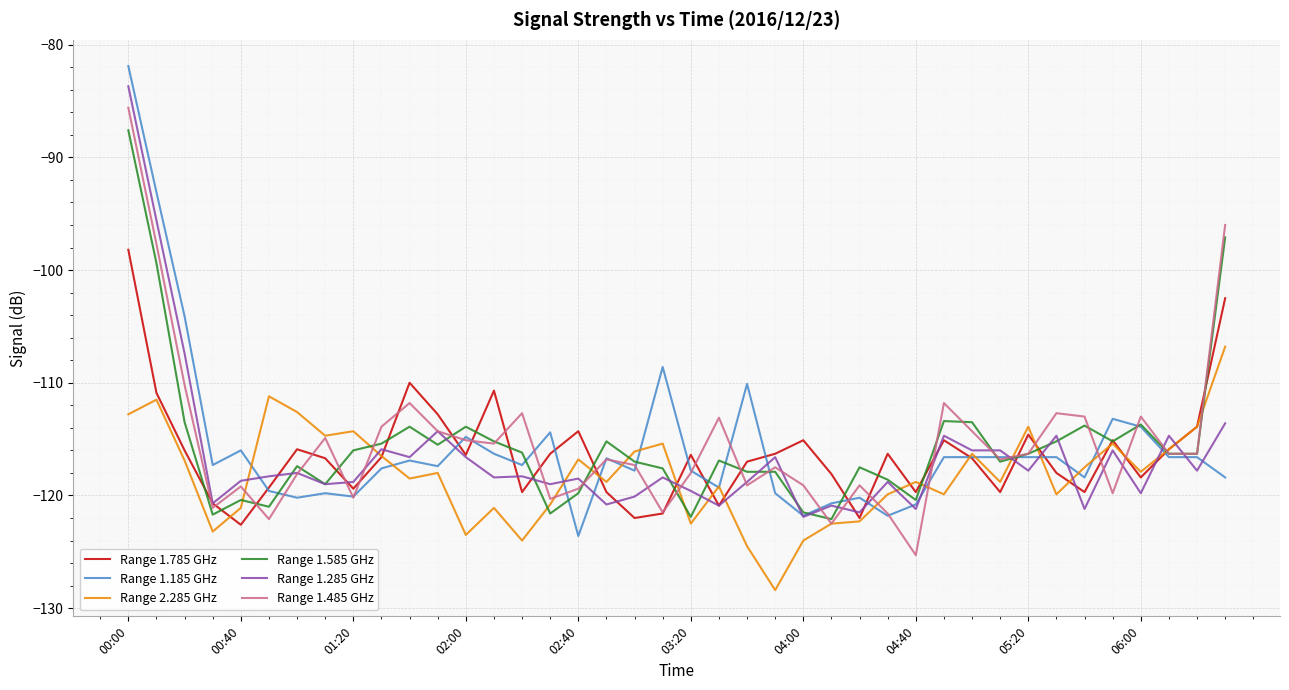

What is the maximum value shown in the chart?

-81.9